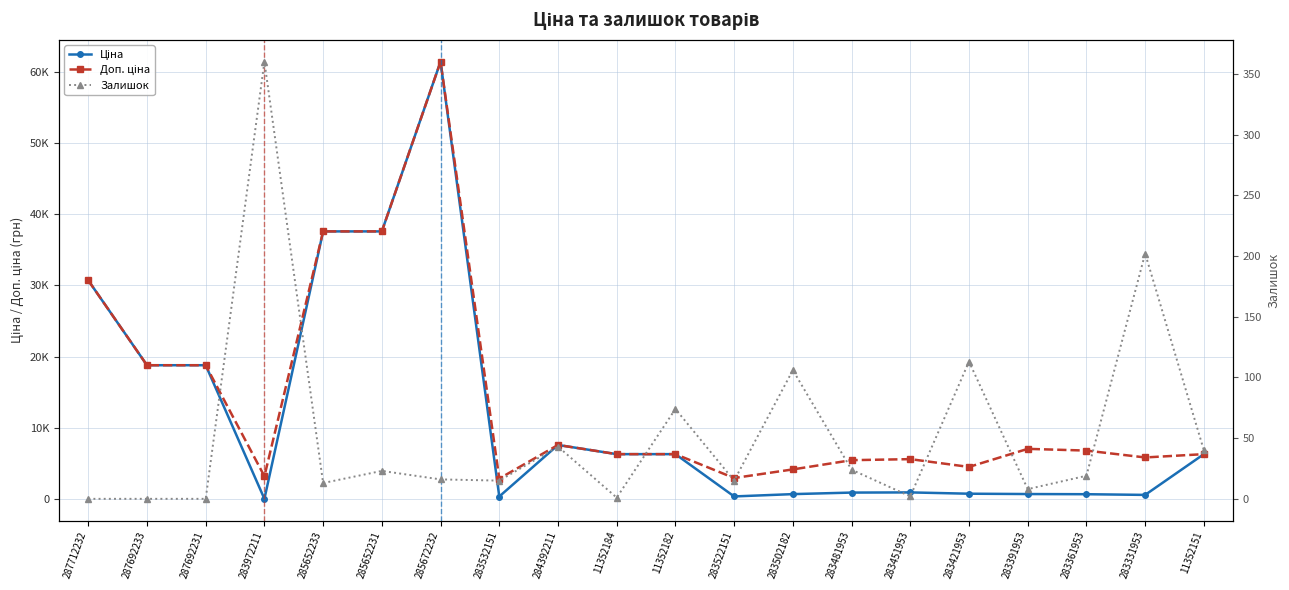

Rank the series by their average value, from highest to lowest.

Доп. ціна, Ціна, Залишок